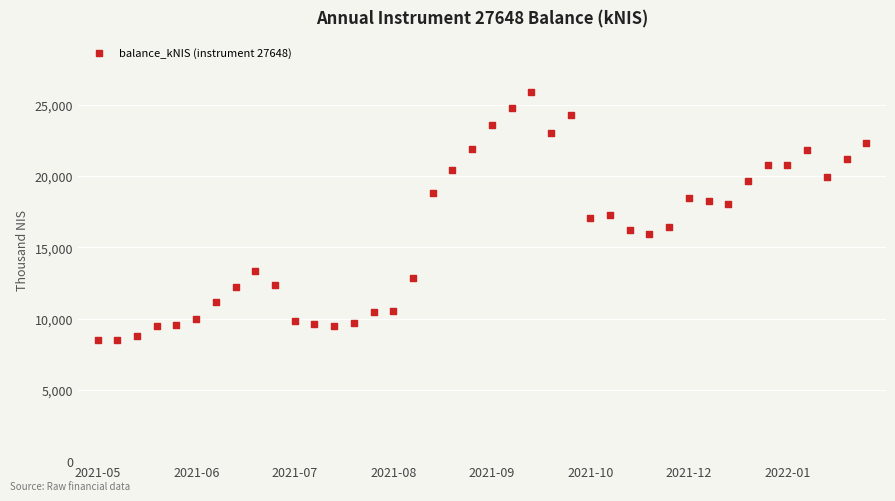

What is the range of Y values (max minus min)?

17380.3